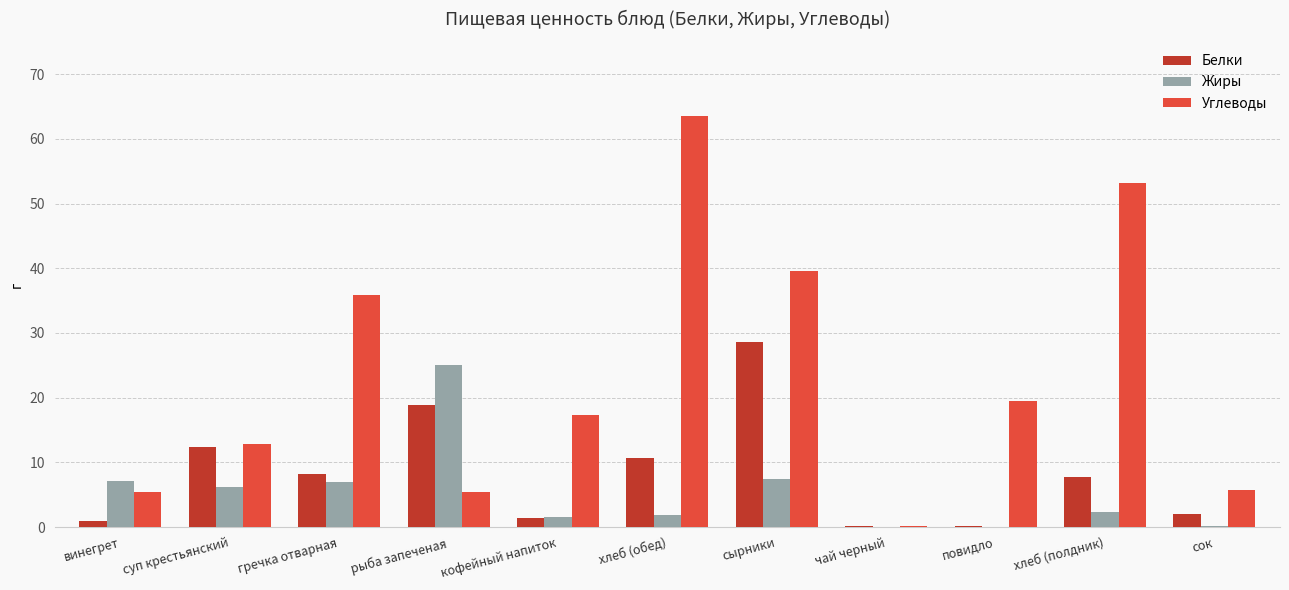

True or false: Углеводы has a value of 39.6 at сырники.

True